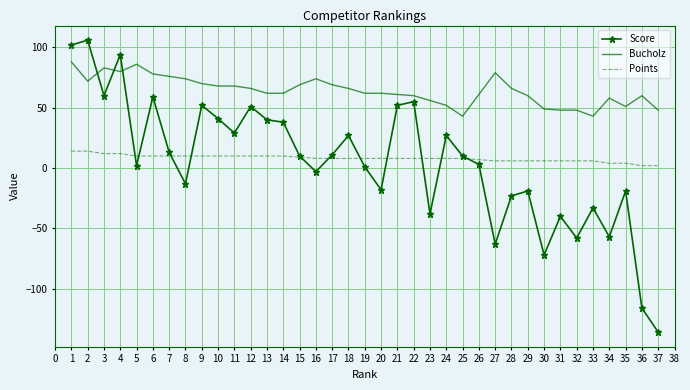

The value of Points at 22 is 8. True or false?

True